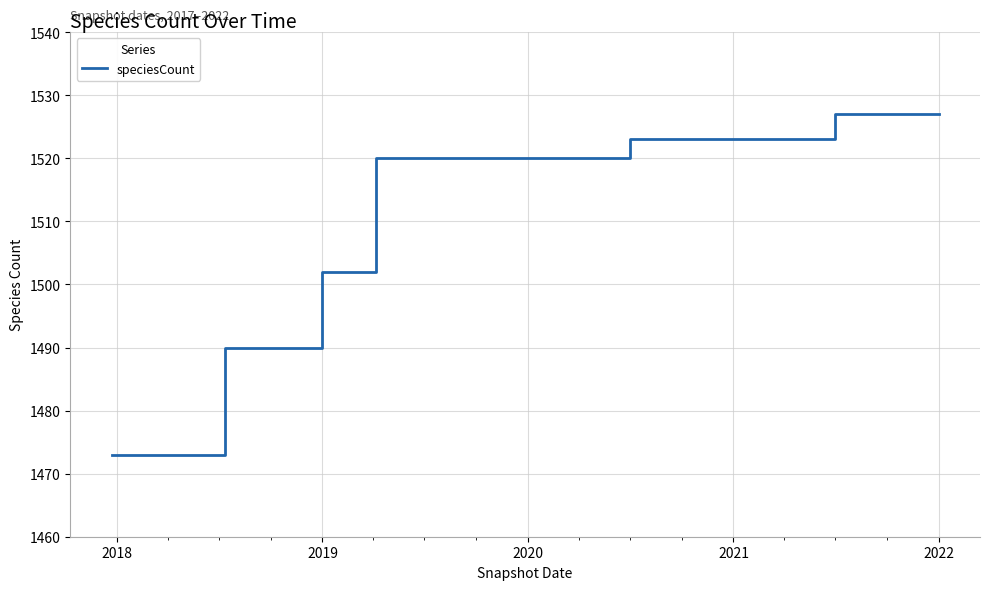

What is the greatest value displayed?

1527